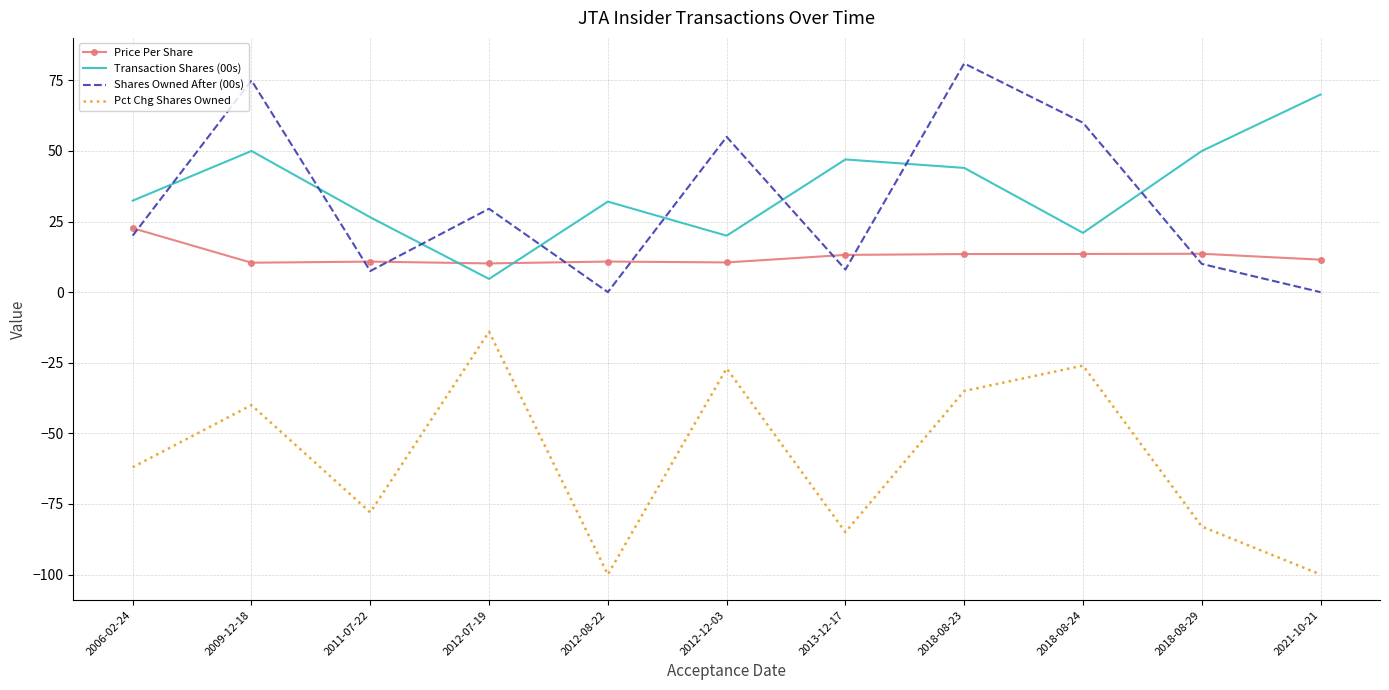

In Price Per Share, how many points are lower than both neighbors (excluding endpoints)?

3